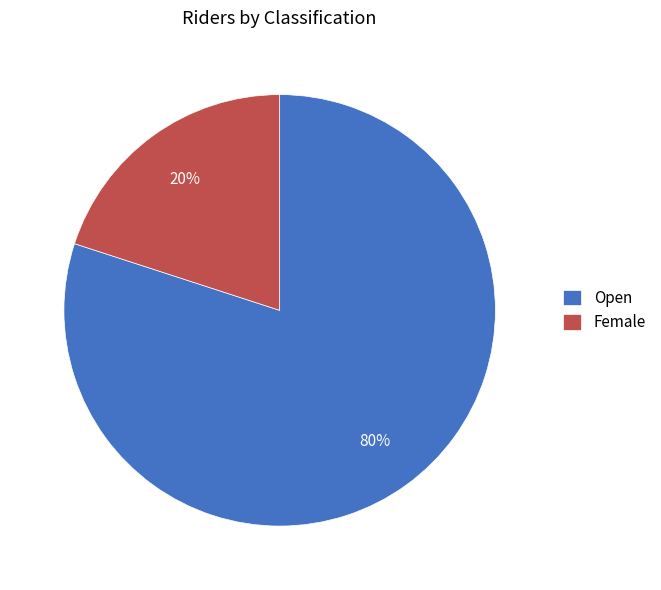

To the nearest percent, what percentage of the pie is Female?

20%